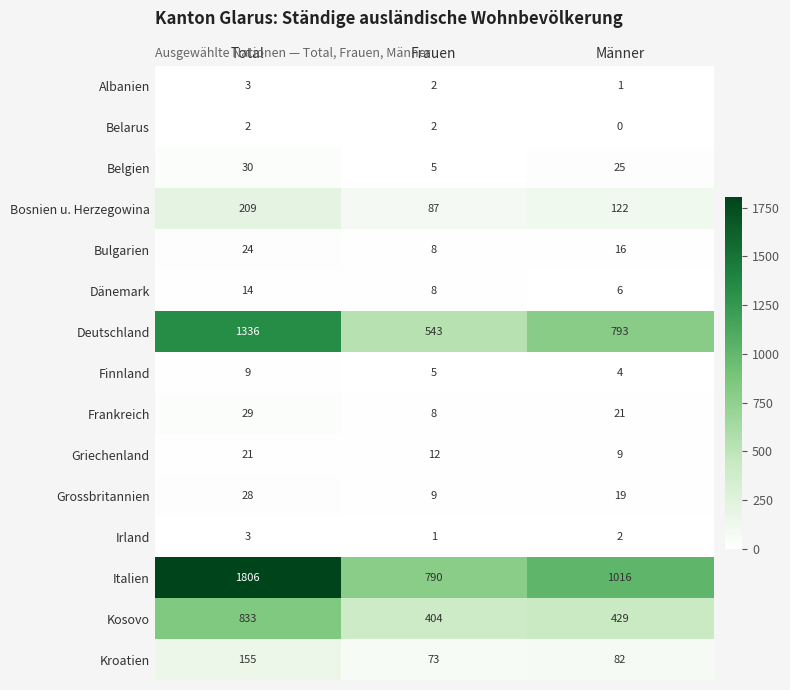

What is the maximum value shown in the chart?

1806